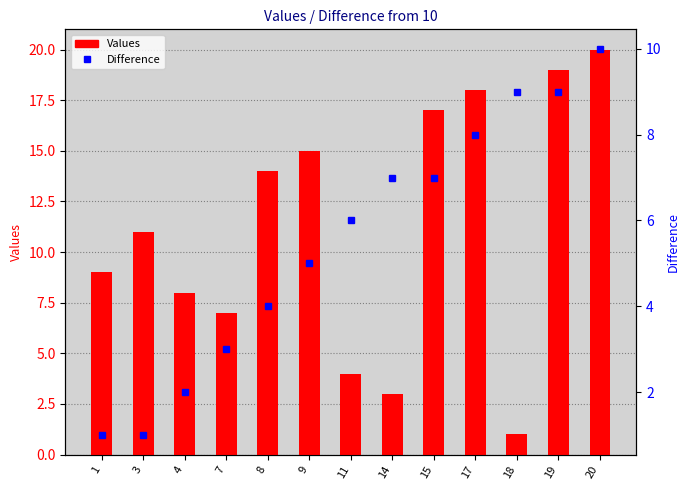

Rank the categories by Values value from lowest to highest.

18, 14, 11, 7, 4, 1, 3, 8, 9, 15, 17, 19, 20